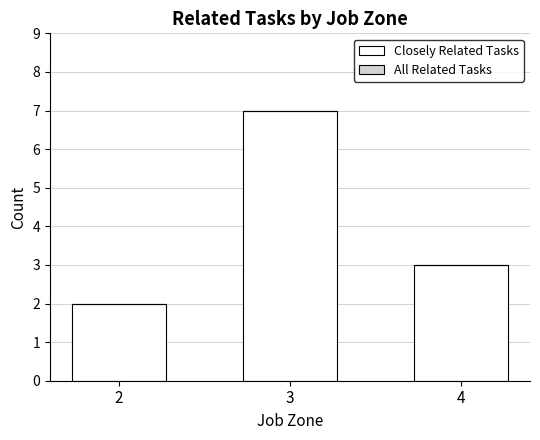

Reading right to left, transcribe all the data shown in this chart.

3	7	2